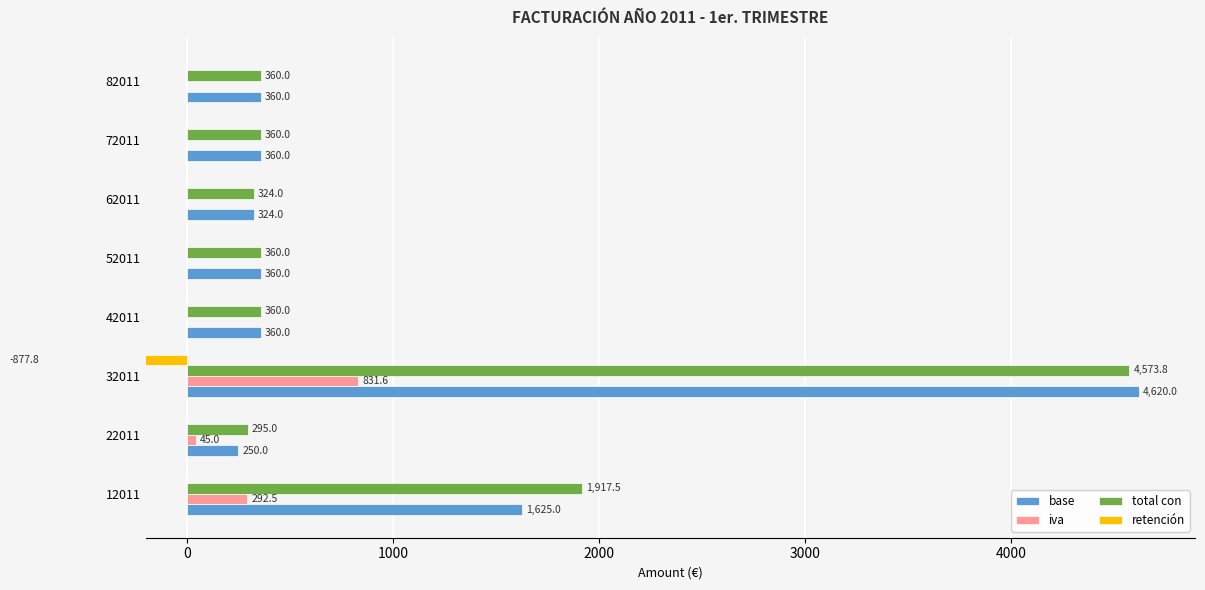

What is the lowest value of the base series?

250.0